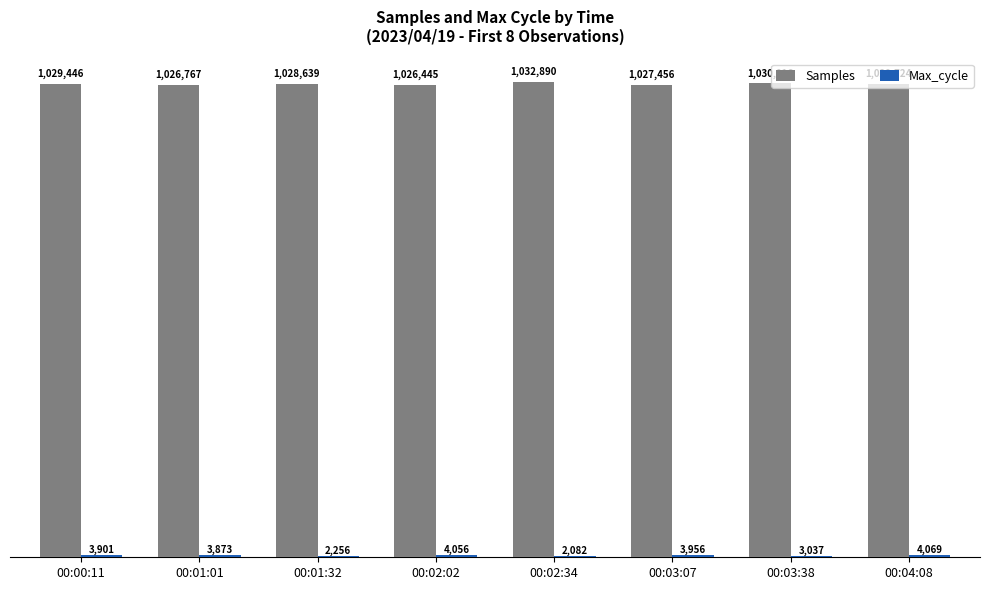

At which label is Samples closest to 1029667?

00:04:08